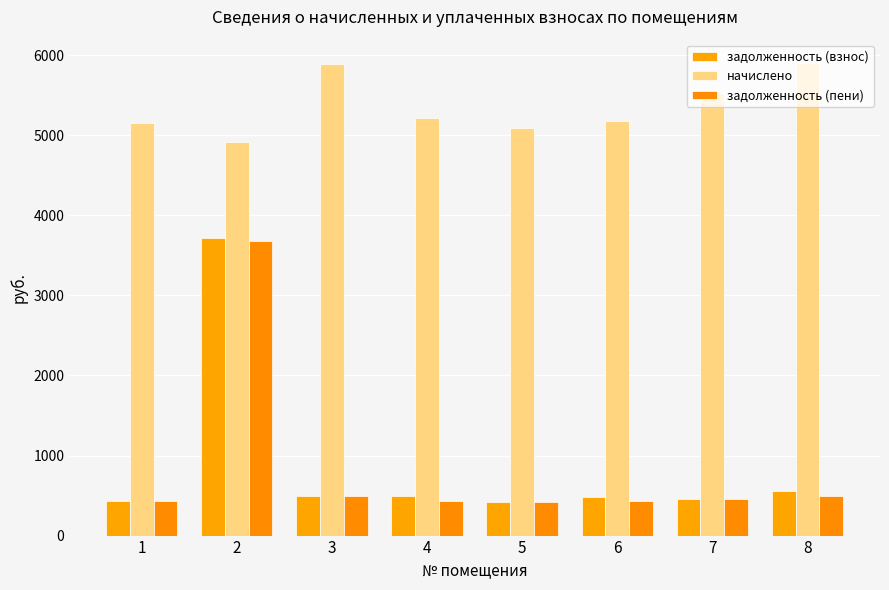

Between 2 and 8, which series saw the biggest shift?

задолженность (пени)